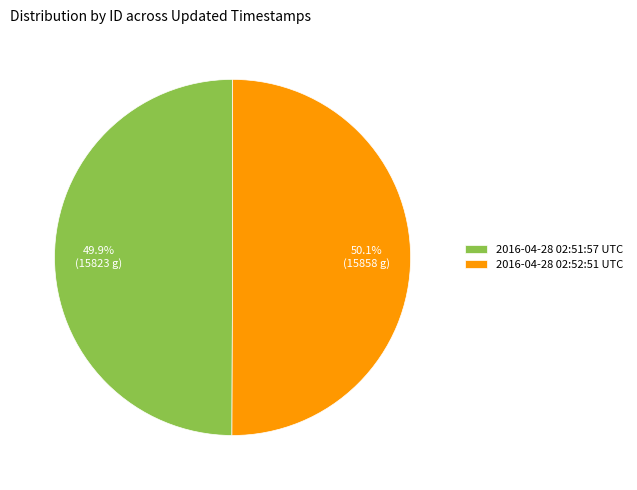

How much of the chart is everything except 2016-04-28 02:52:51 UTC?

49.9%